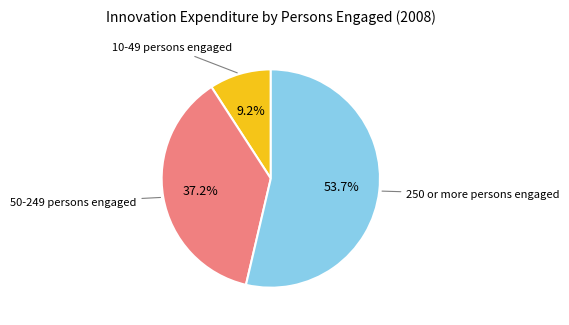

Is there any slice that represents more than half of the pie?

Yes